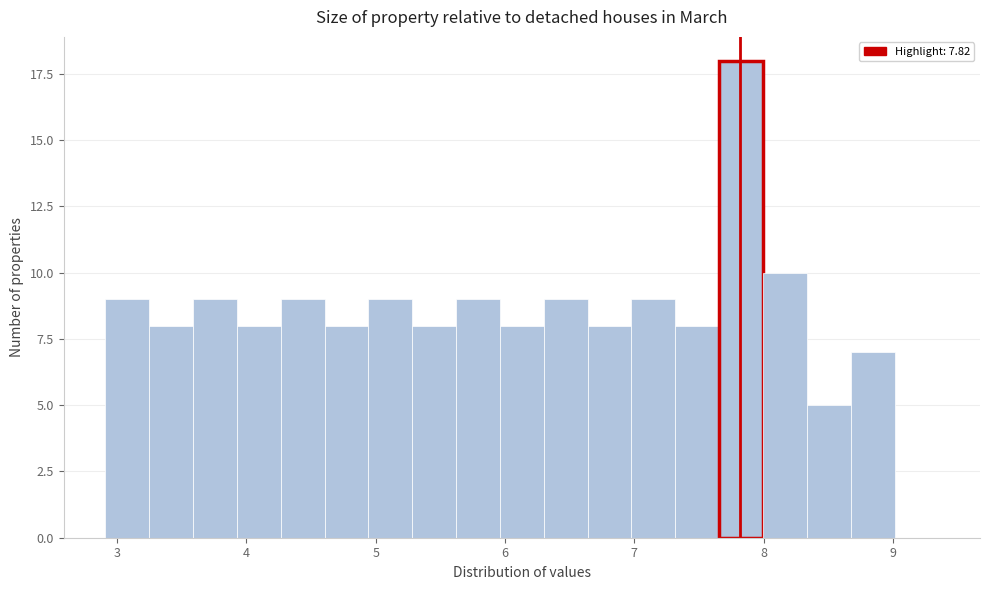

Around what value on the x-axis is the tallest bar? Give the approximate position of its centre, as read against the axis.

7.8